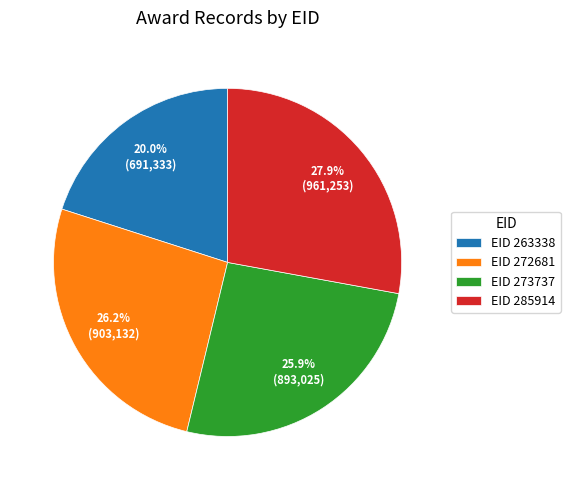

Combined, what portion of the pie is EID 272681 and EID 263338?

46.2%